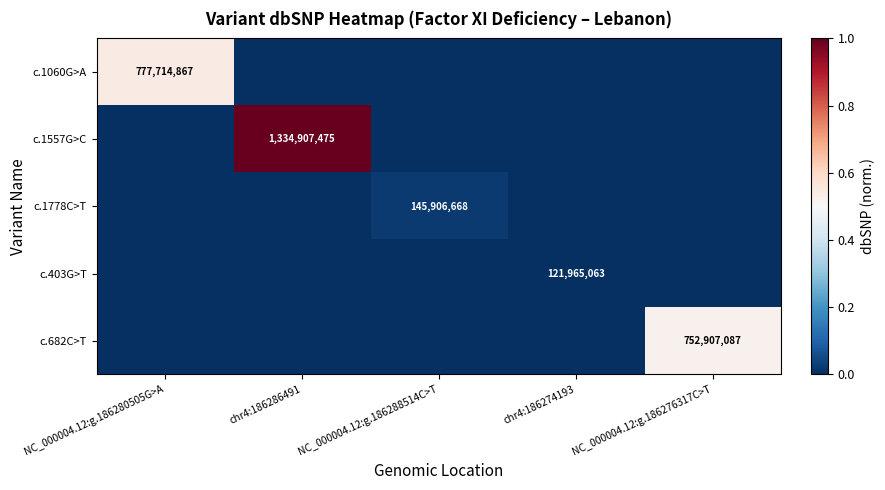

At which category is the sum across all series the highest?

chr4:186286491